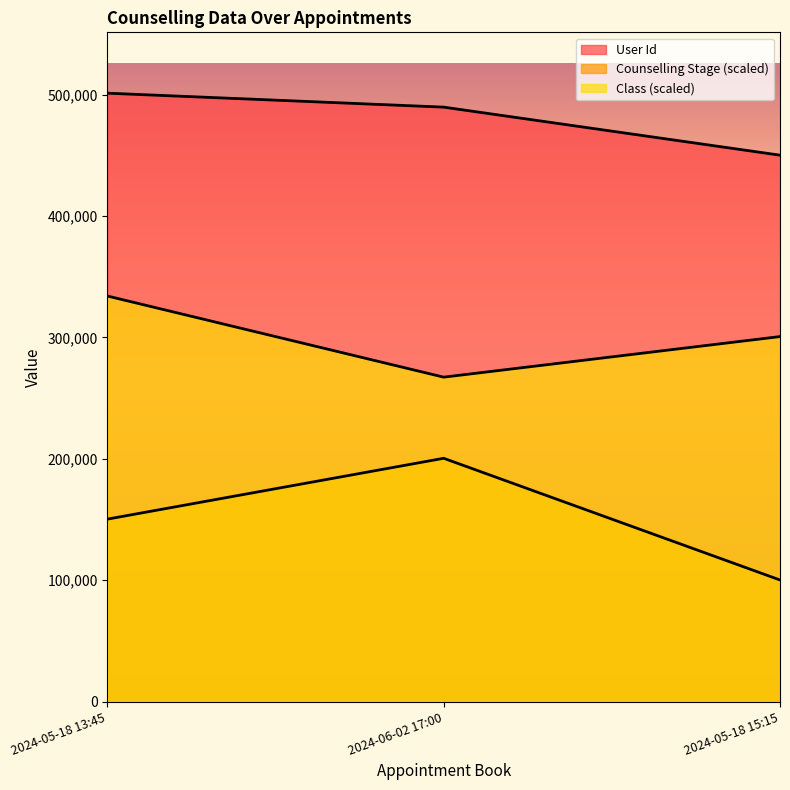

Count the number of data series in this chart.

3